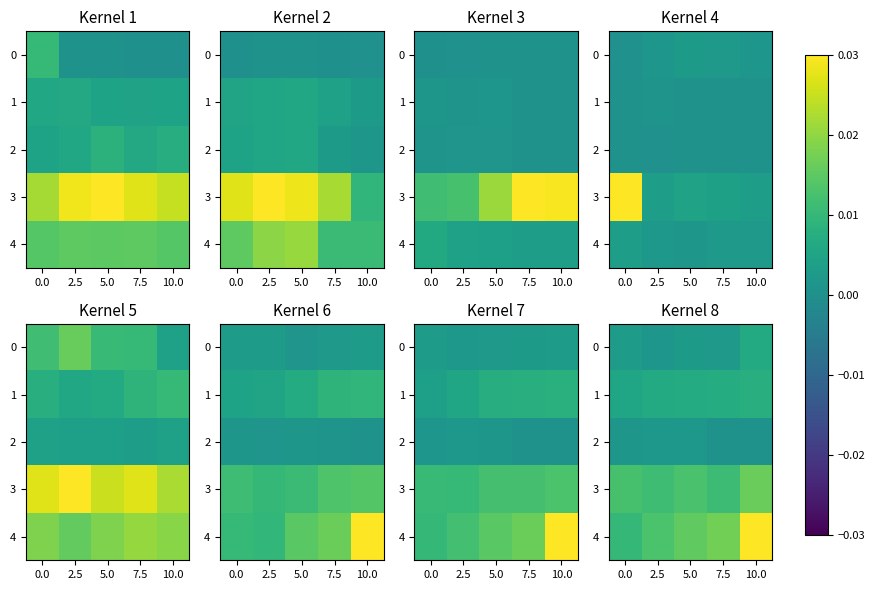

Which category has the highest value in the 2 series?

5.0